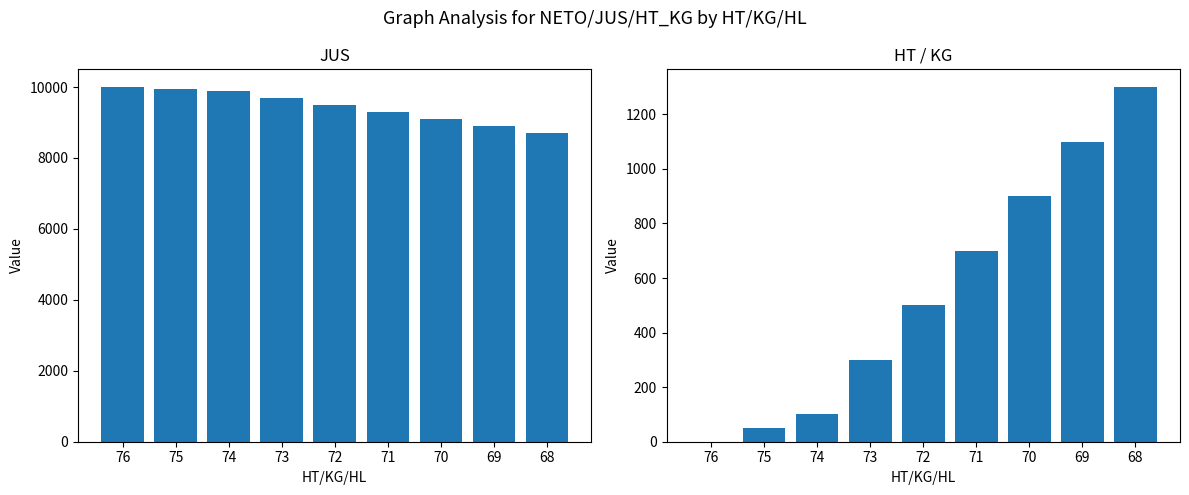

Rank the series by their average value, from lowest to highest.

HT_KG, JUS